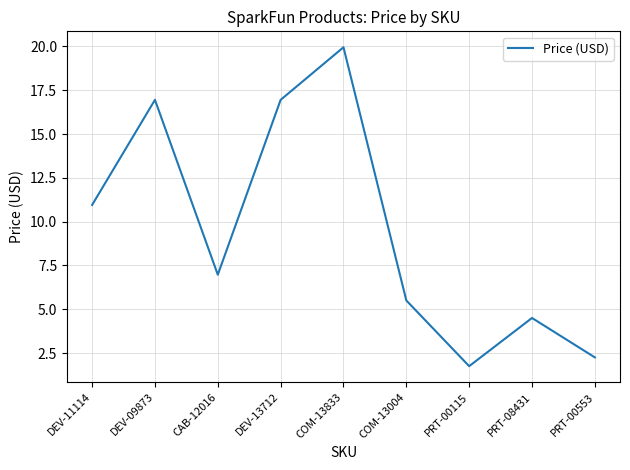

Which label corresponds to the smallest value in the chart?

PRT-00115